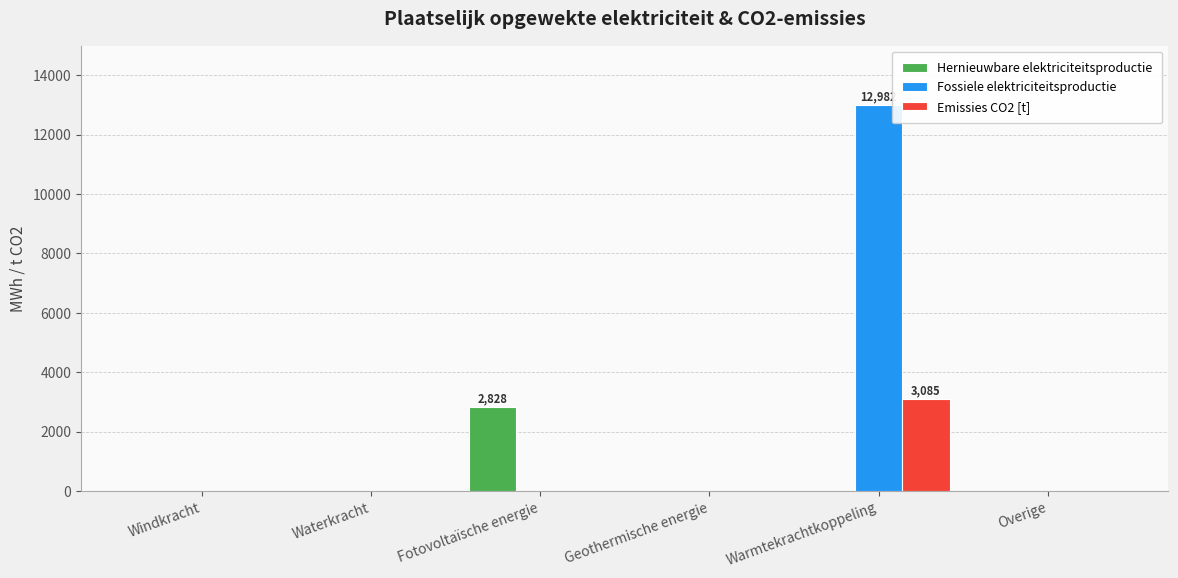

At which category is the sum across all series the highest?

Warmtekrachtkoppeling